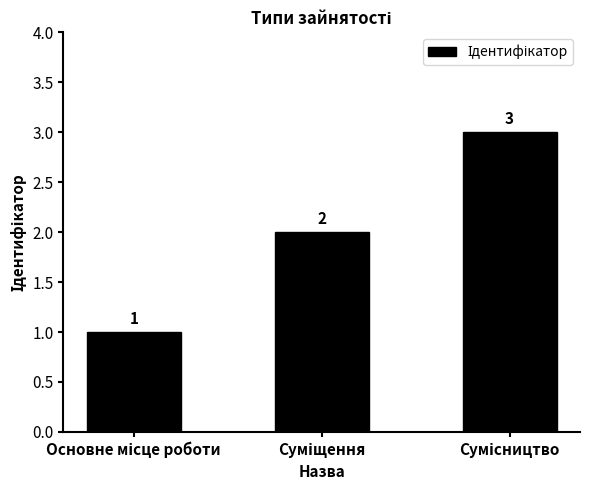

How many values are between 1 and 3?

3